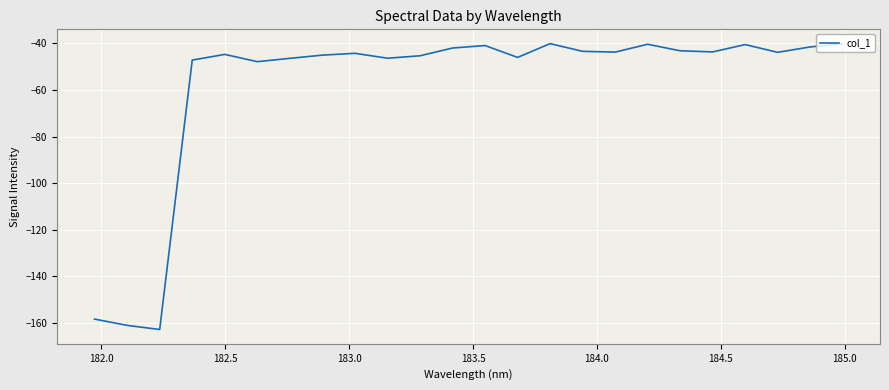

What is the difference between the maximum and minimum values?

122.7